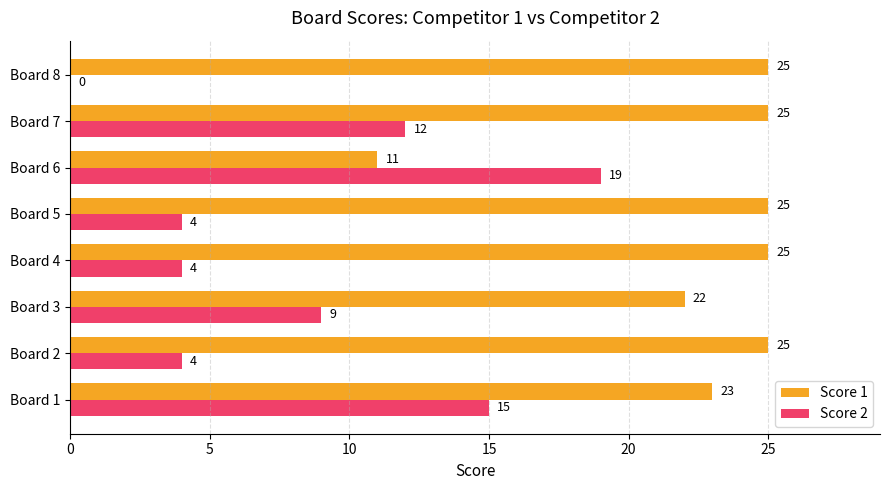

At which label is Score 1 closest to 18?

Board 3